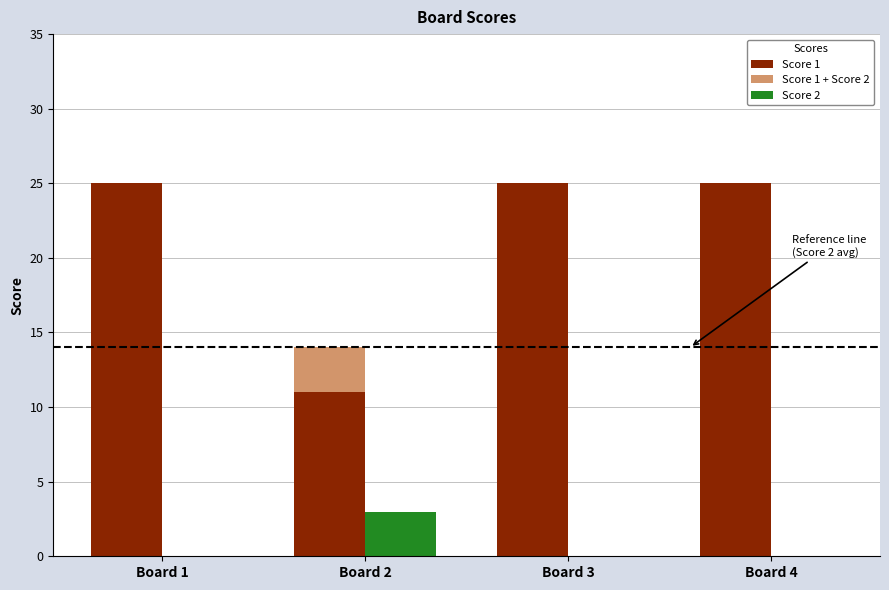

The Score 2 (overlay) series shows -2 at Board 3. True or false?

False